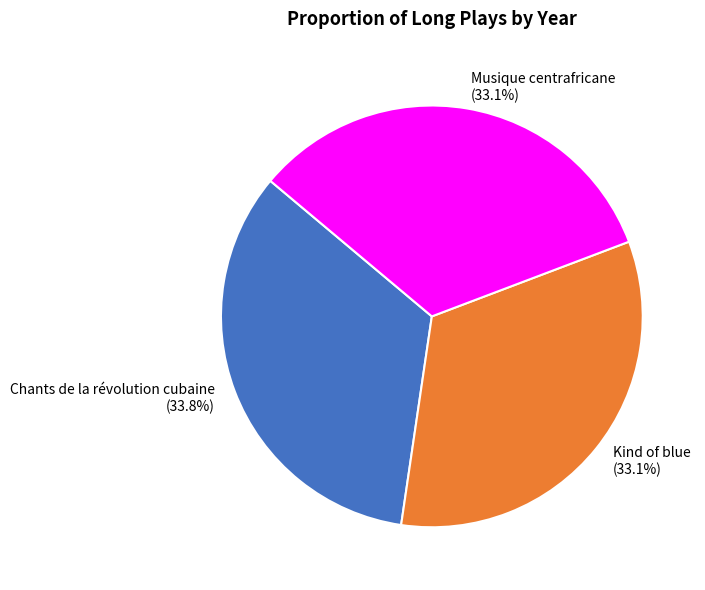

To the nearest percent, what portion does Musique centrafricane represent?

33%